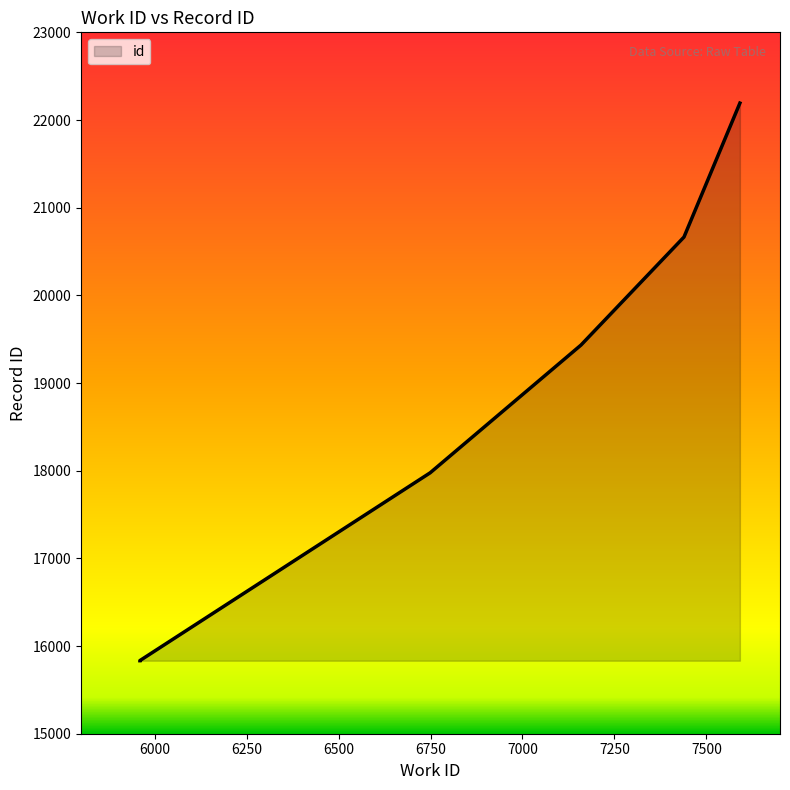

What is the value of the 6th point from the left?

22193